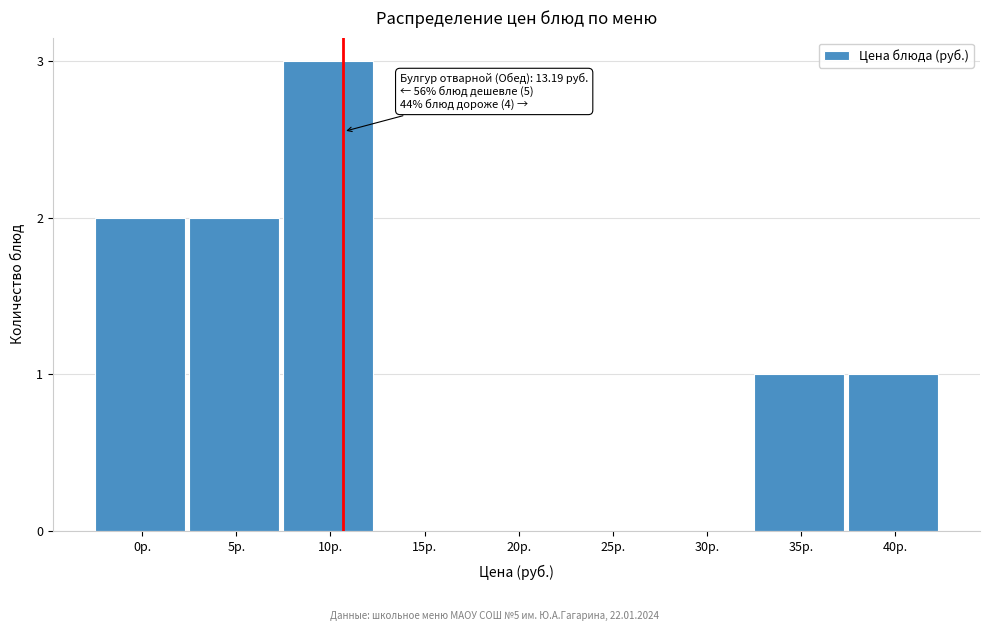

Reading left to right, list all the values displayed in this chart.

0р.=2	5р.=2	10р.=3	15р.=0	20р.=0	25р.=0	30р.=0	35р.=1	40р.=1